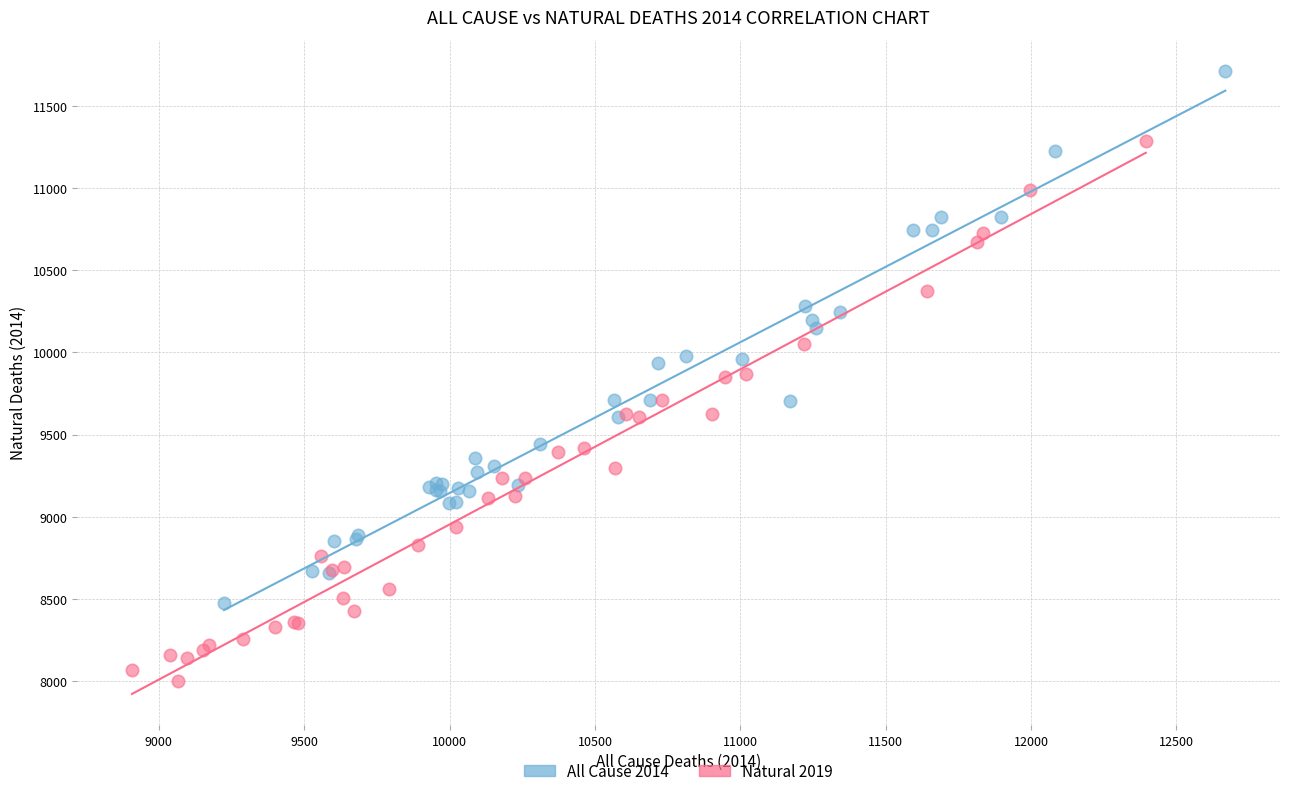

Which series reaches the maximum Y coordinate?

All Cause 2014